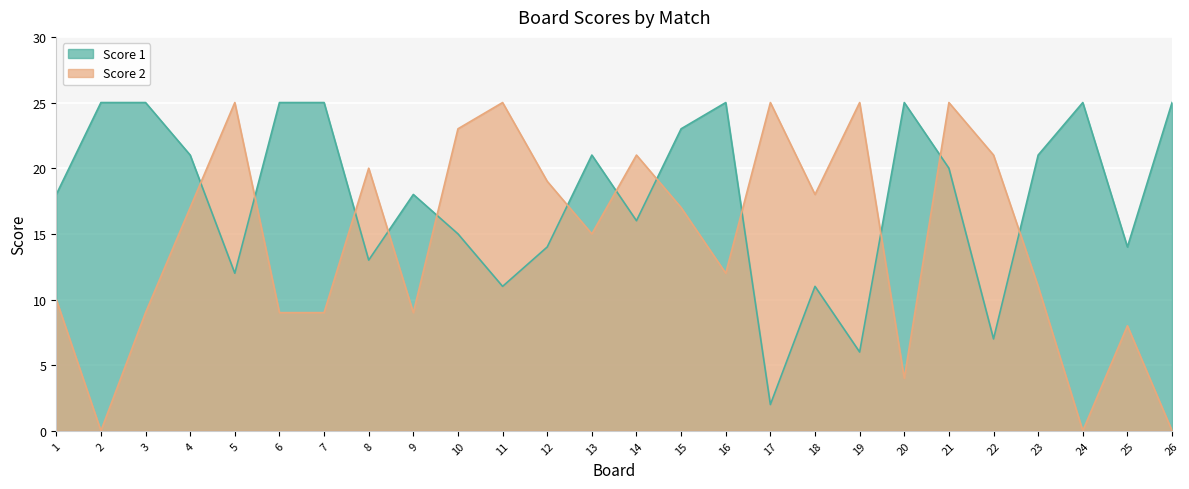

How many lines are shown in the chart?

2